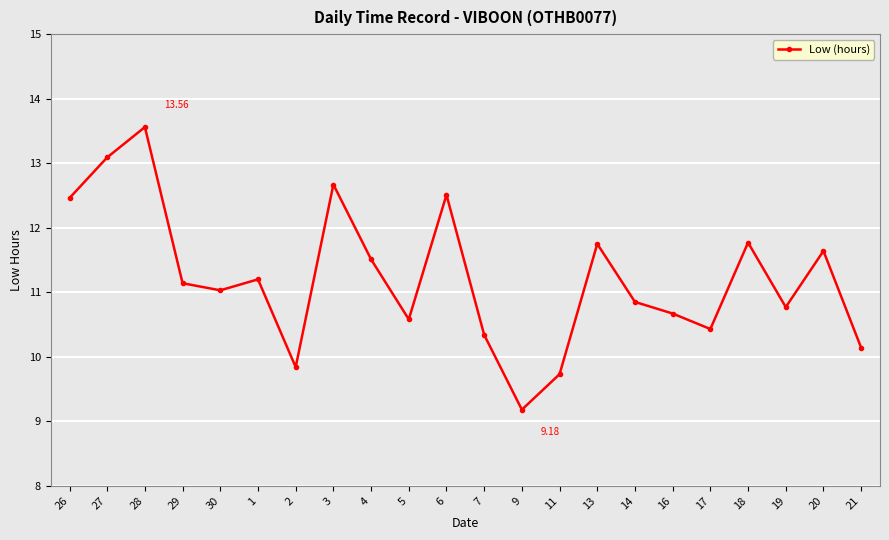

What is the sum of all values?

246.9